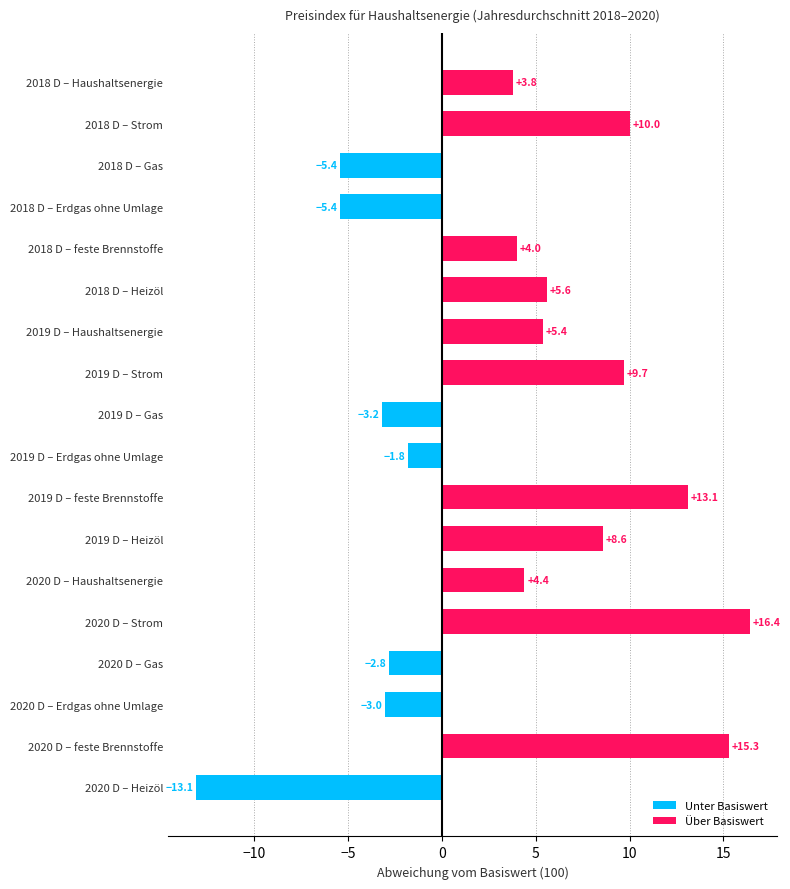

Read the value at 2019 D – Gas.

-3.2